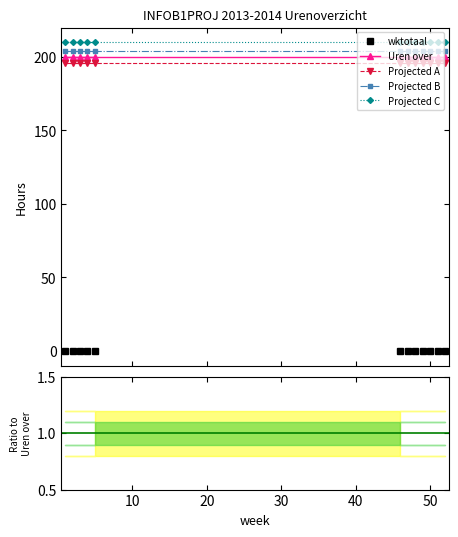

What is the value of the Projected A point at the 6th from the left?

196